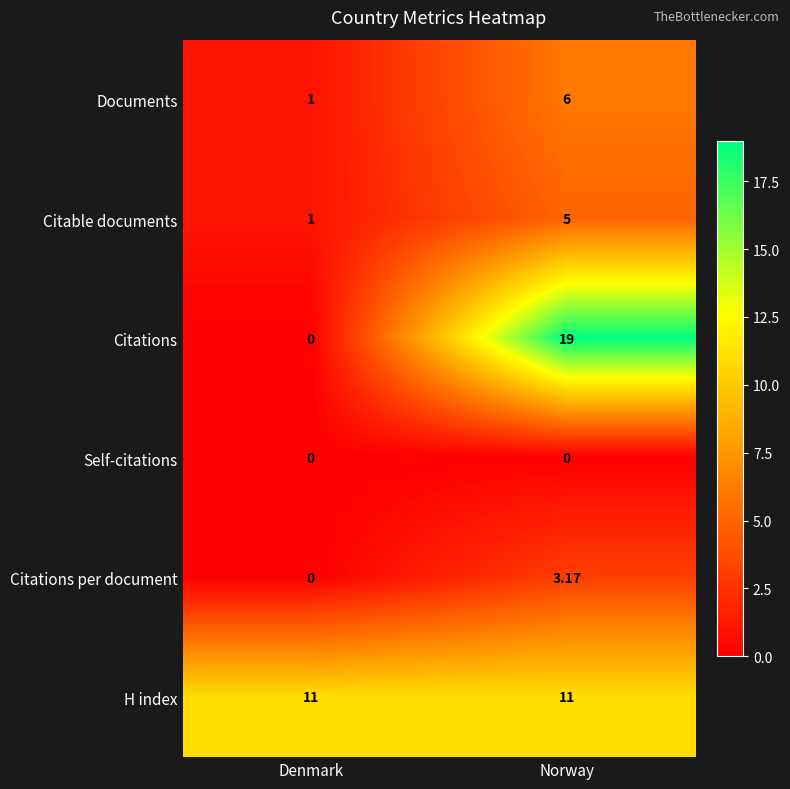

At which label is Citations closest to 9?

Denmark